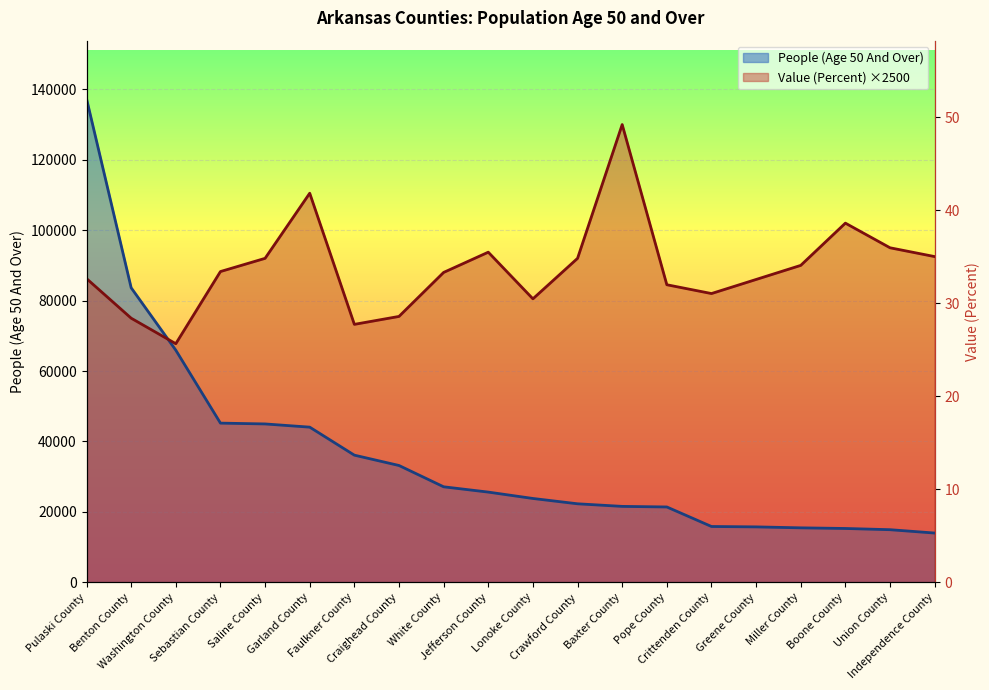

True or false: Value (Percent) and People (Age 50 And Over) intersect in this chart.

True